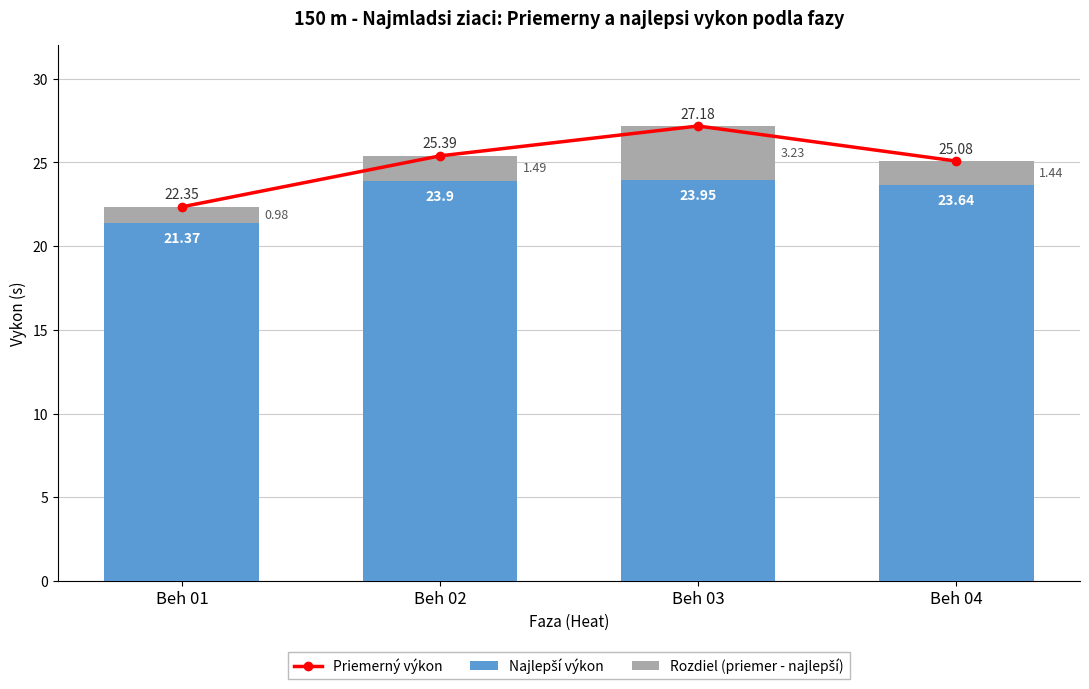

List the series in order of their peak value, lowest first.

Rozdiel (priemer - najlepší), Najlepší výkon, Priemerný výkon